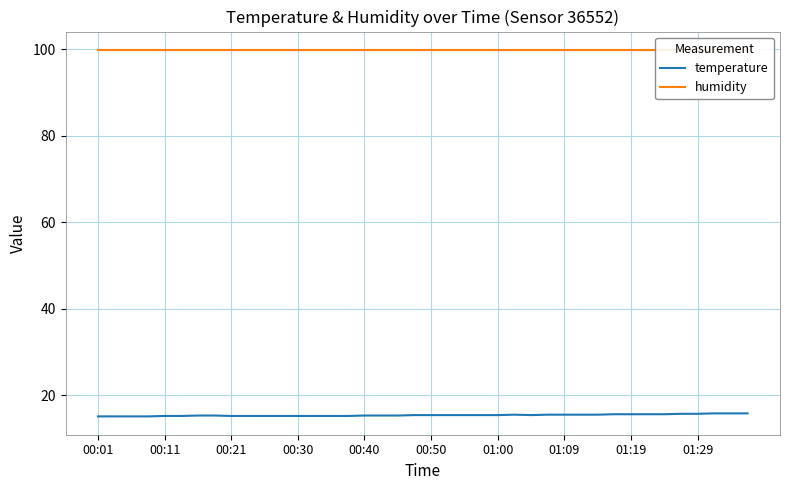

Rank the series by their average value, from lowest to highest.

temperature, humidity